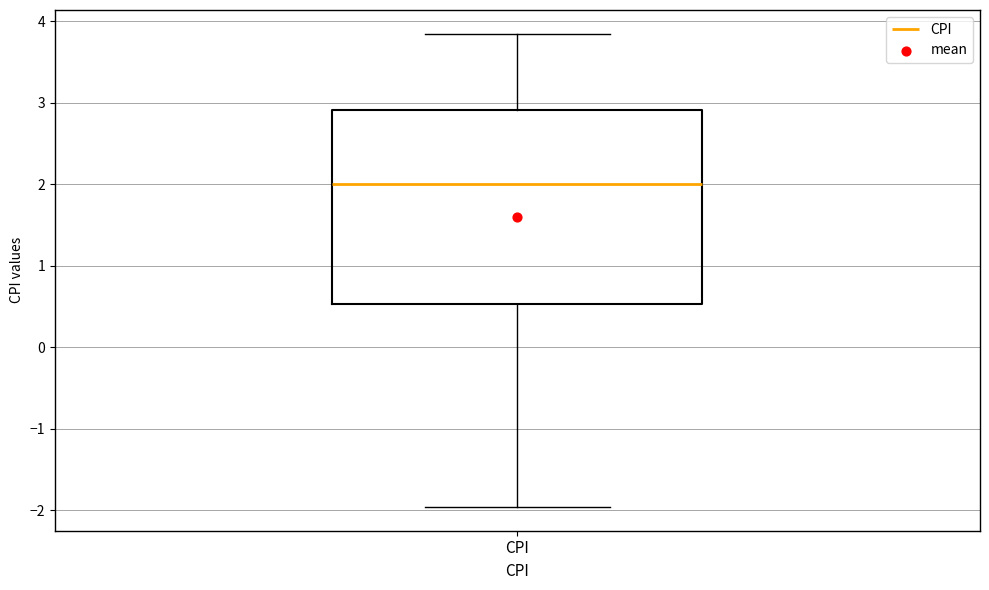

Transcribe this box plot: give where the median line is, the range the box spans, and where the two whiskers end, as read against the y-axis. The values are not printed on the chart, so give them approximately, as read against the axis.

median 2.0, box 0.5 to 2.9, whiskers -2.0 to 3.8